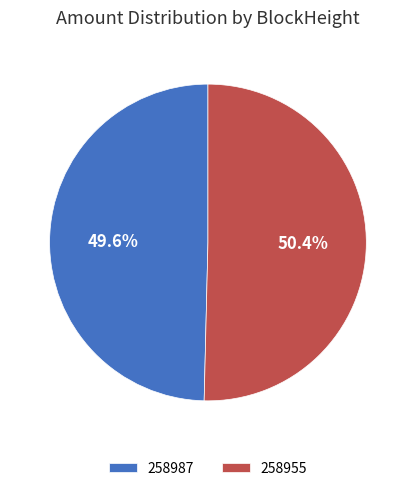

Does 258955 account for over 50% of the chart?

Yes